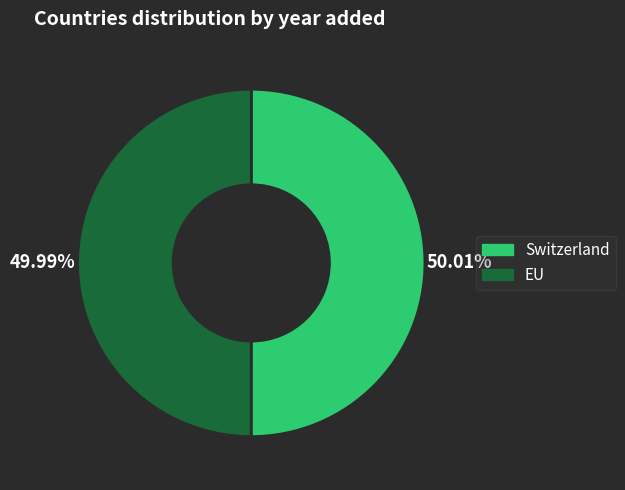

How many slices are in this pie chart?

2